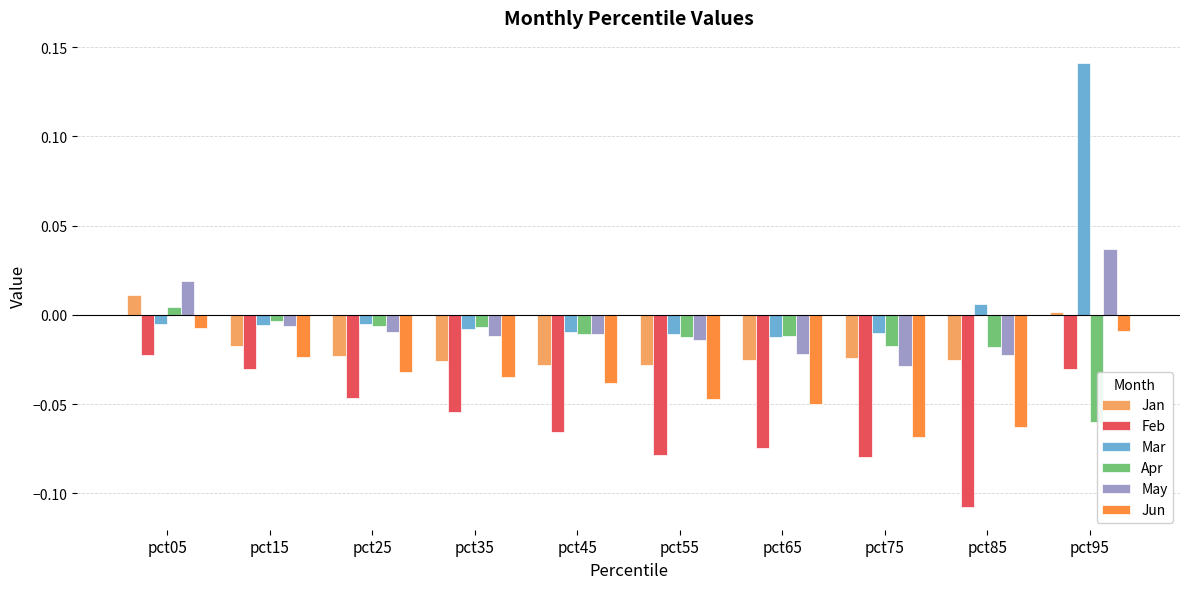

How many distinct data groups are displayed?

6